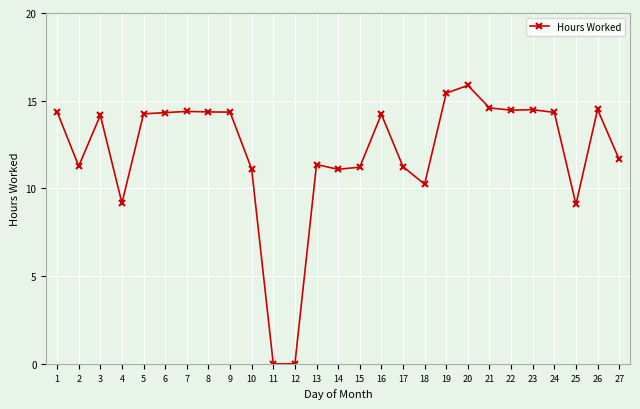

What is the value of the 2nd point from the left?

11.3